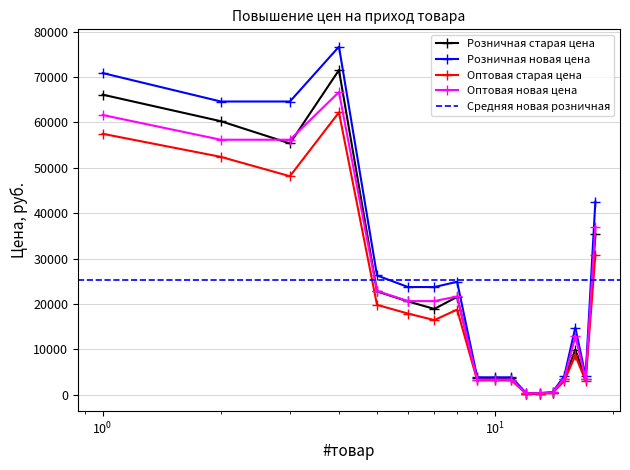

Which series has the widest spread of values?

Розничная новая цена